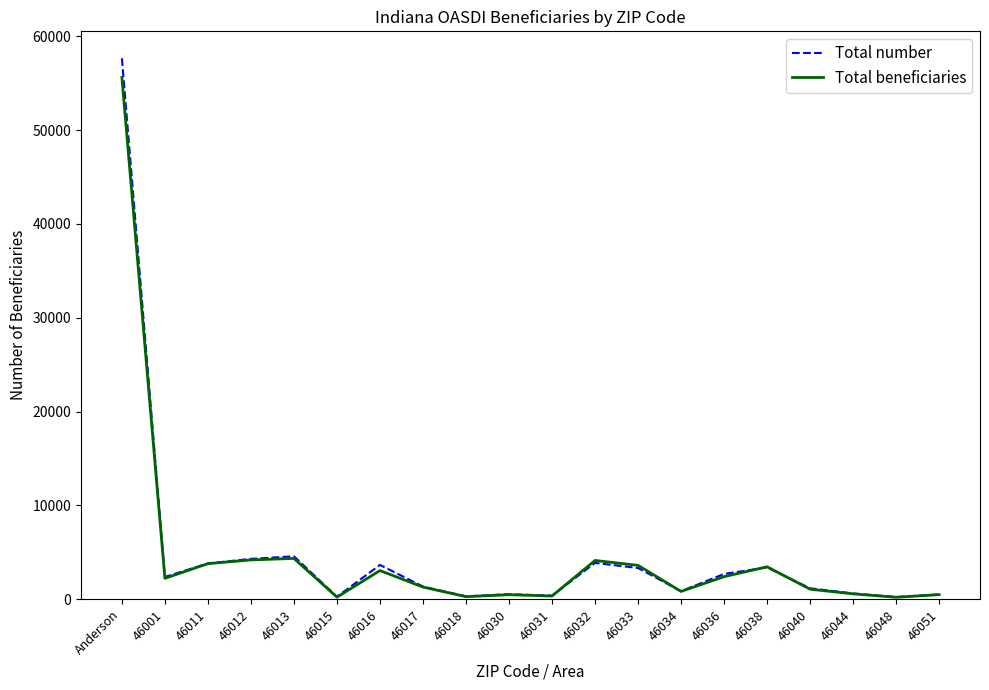

Which series has the widest spread of values?

Total number